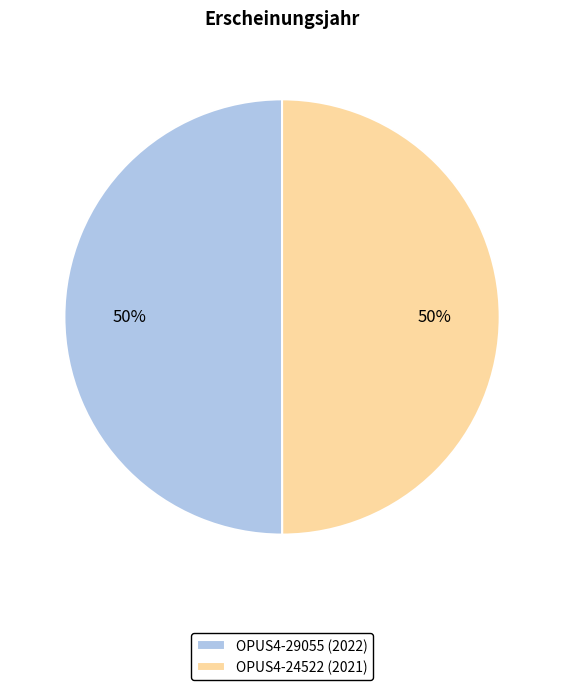

Do OPUS4-29055 (2022) and OPUS4-24522 (2021) together represent more than half of the pie?

Yes